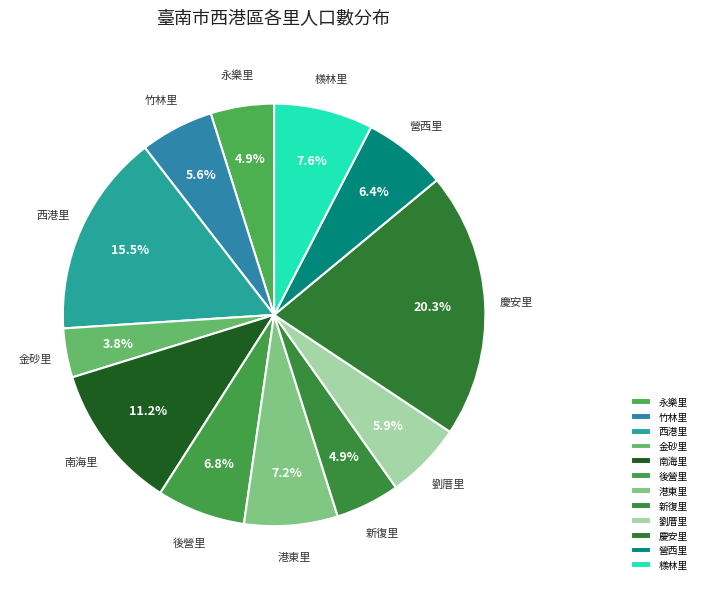

To the nearest percent, what is the average slice percentage?

8%